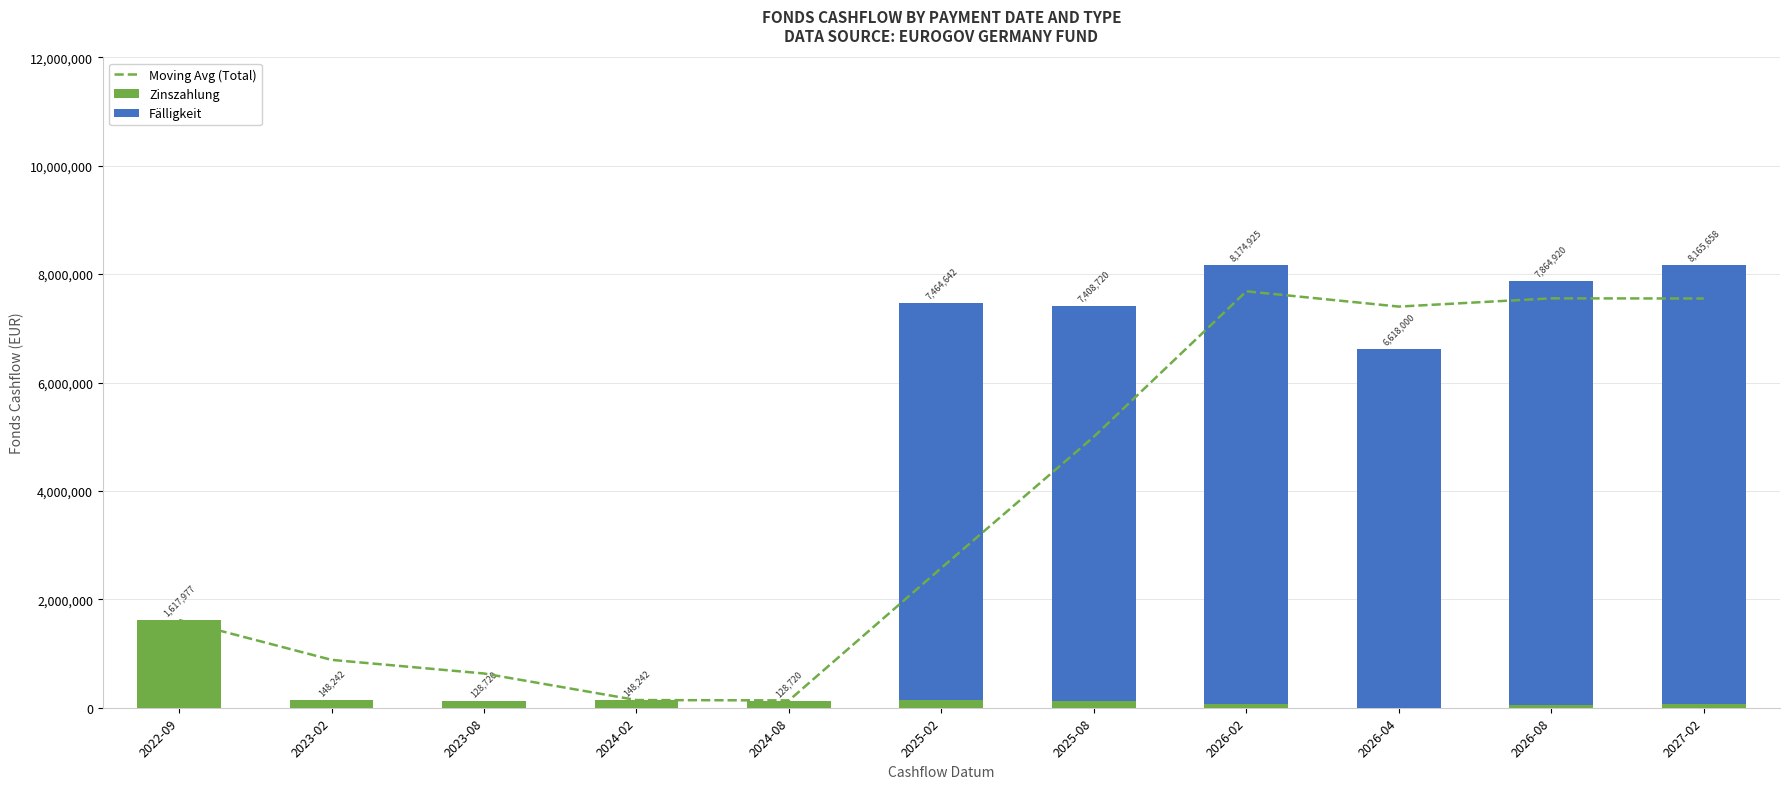

Is it true that Zinszahlung equals 55920.0 at 2026-08?

True